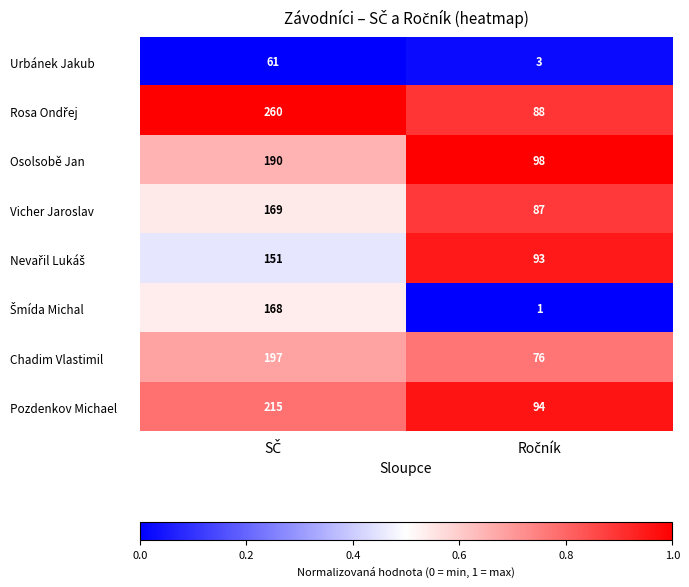

What is the sum of all Urbánek Jakub values?

64